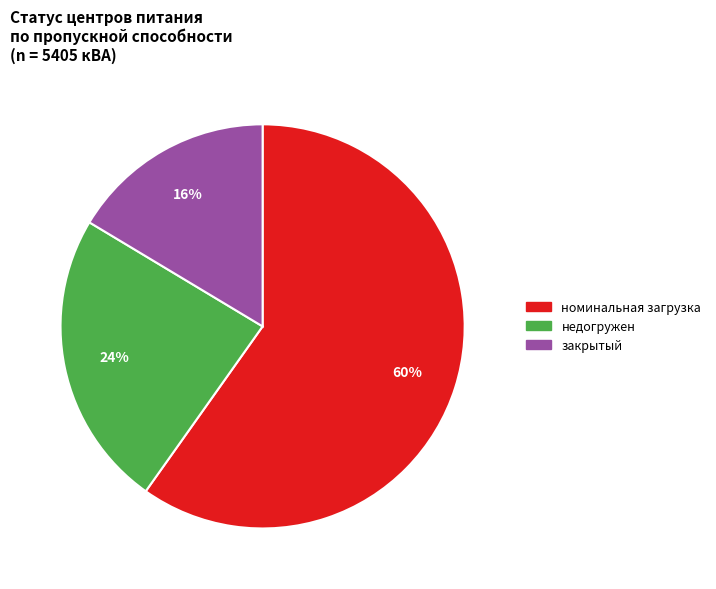

Combined, do недогружен and номинальная загрузка account for over 50%?

Yes